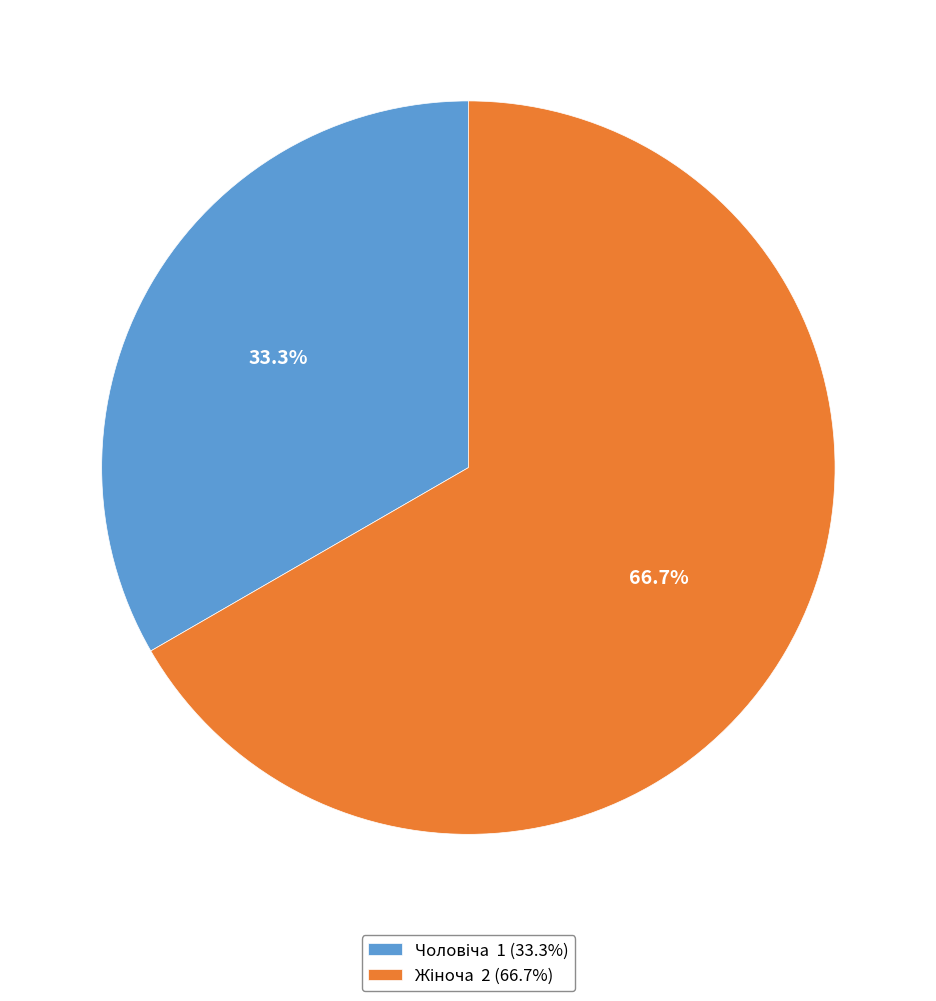

Does any single category account for the majority?

Yes